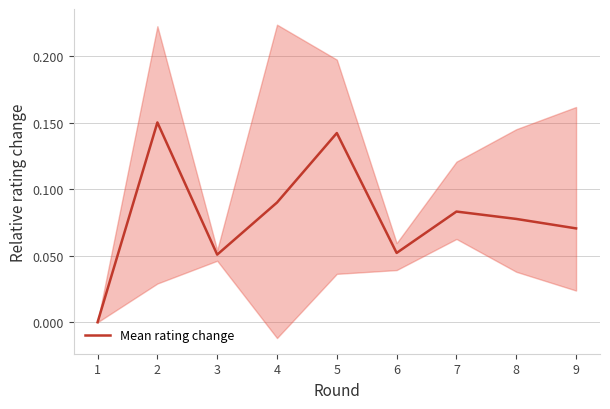

Rank the categories by value from highest to lowest.

2, 5, 4, 7, 8, 9, 6, 3, 1